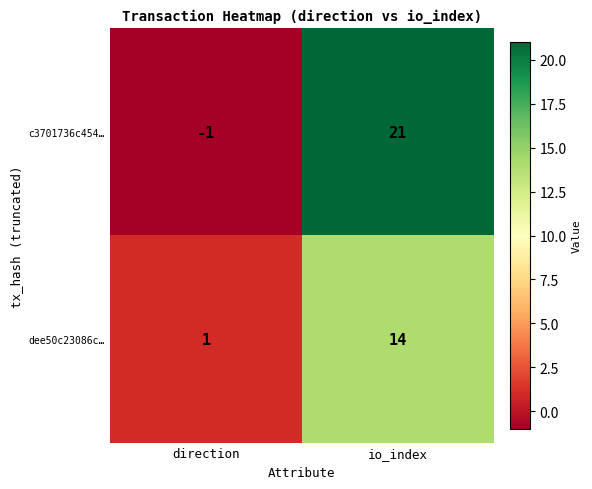

How many series are shown in this chart?

2